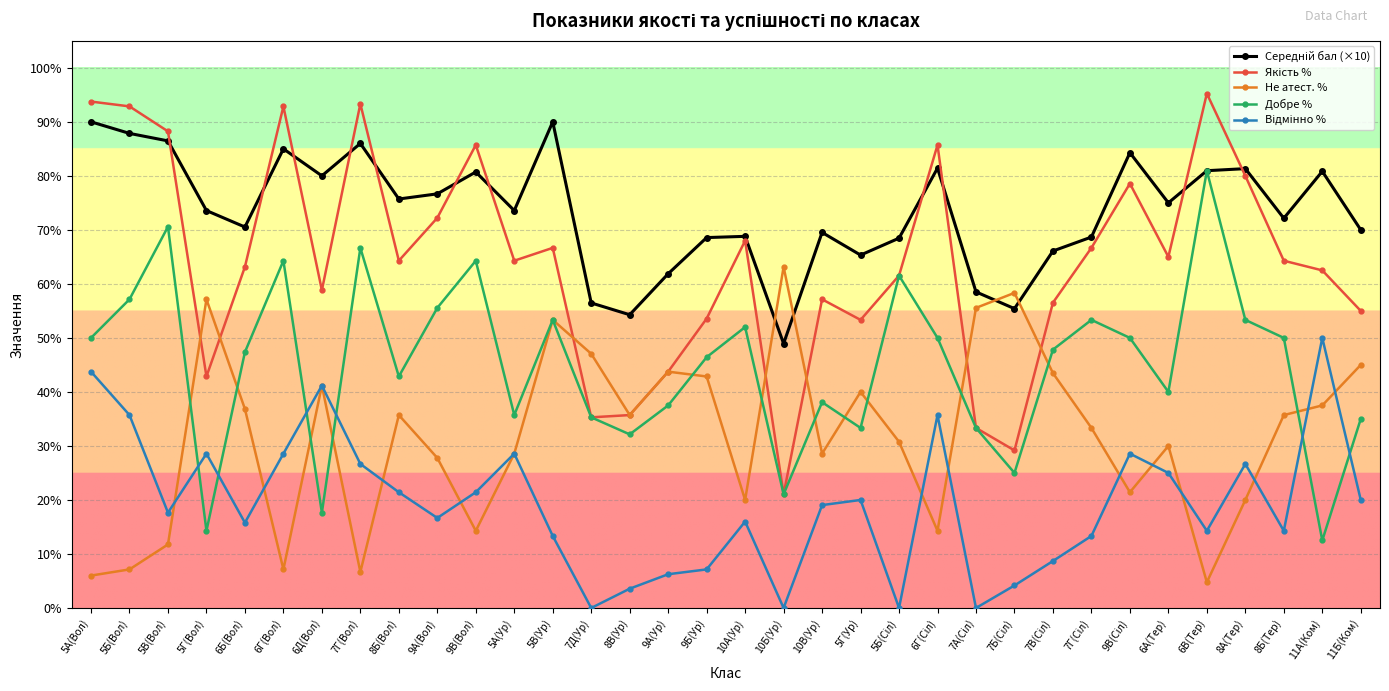

What position from the right is 6Б(Вол)?

30